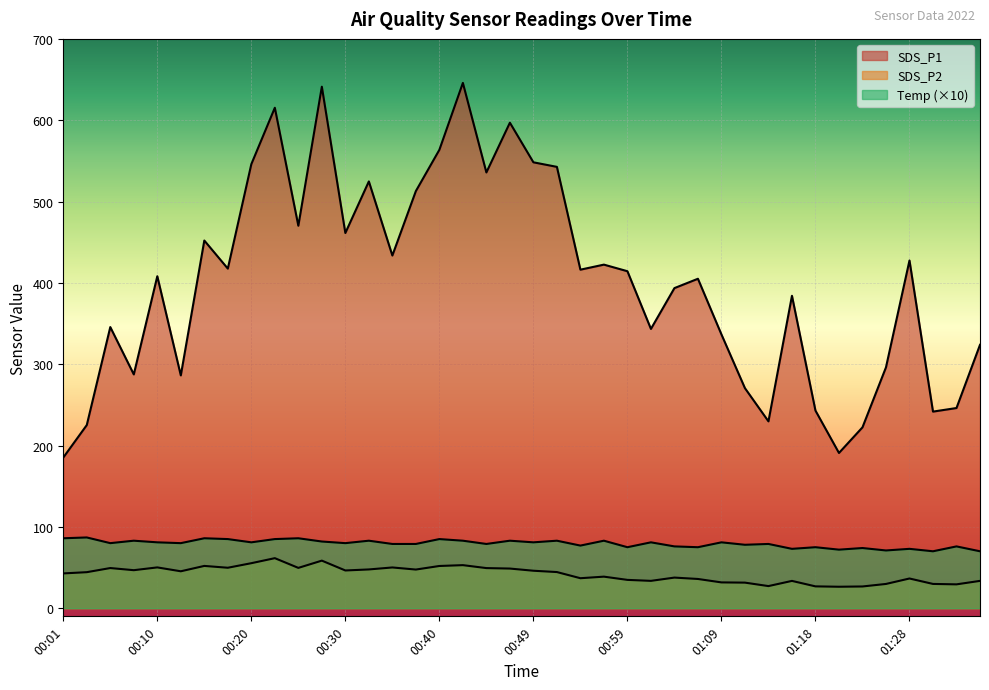

True or false: SDS_P2 has a value of 14.7 at 01:14.

False